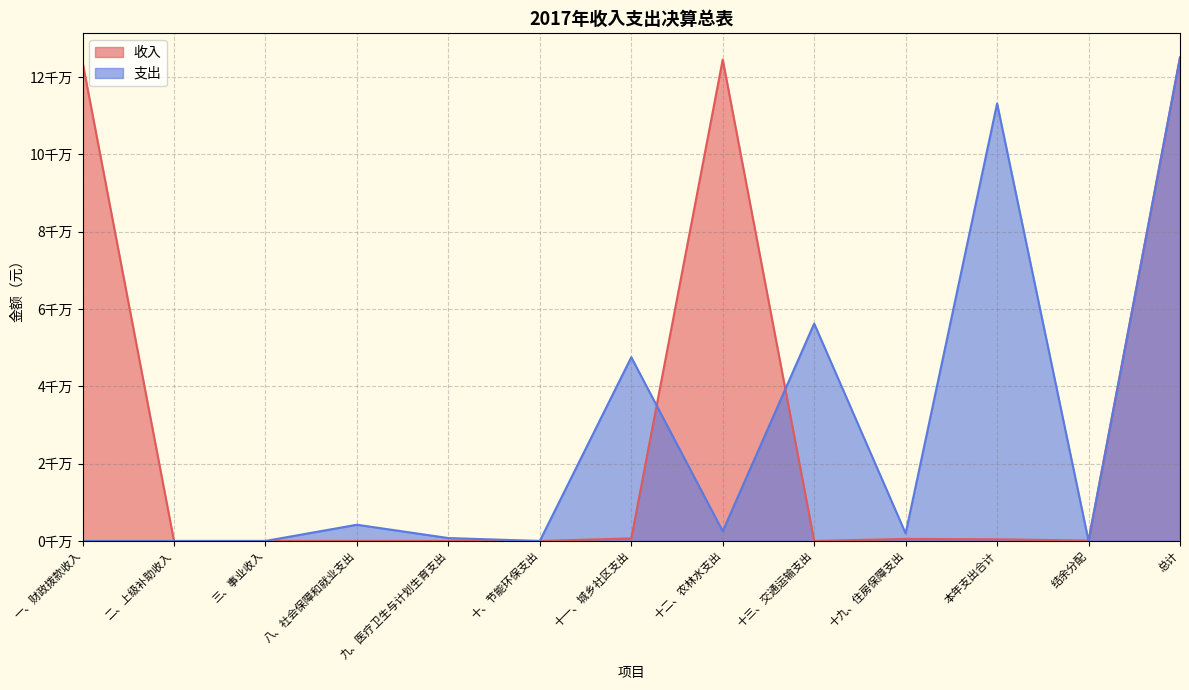

Which category has the lowest value across all series?

二、上级补助收入